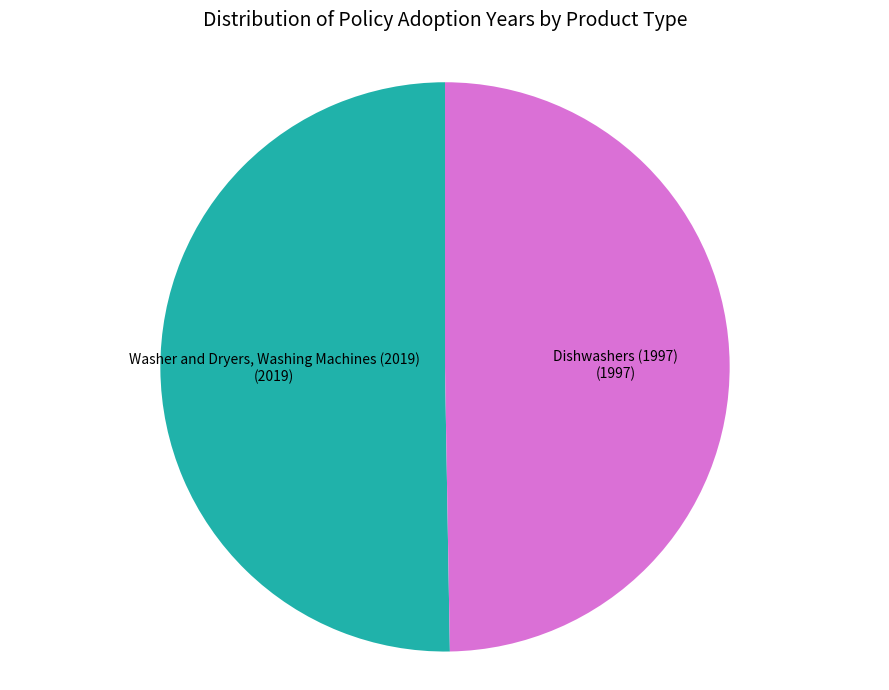

Is there any slice that represents more than half of the pie?

Yes